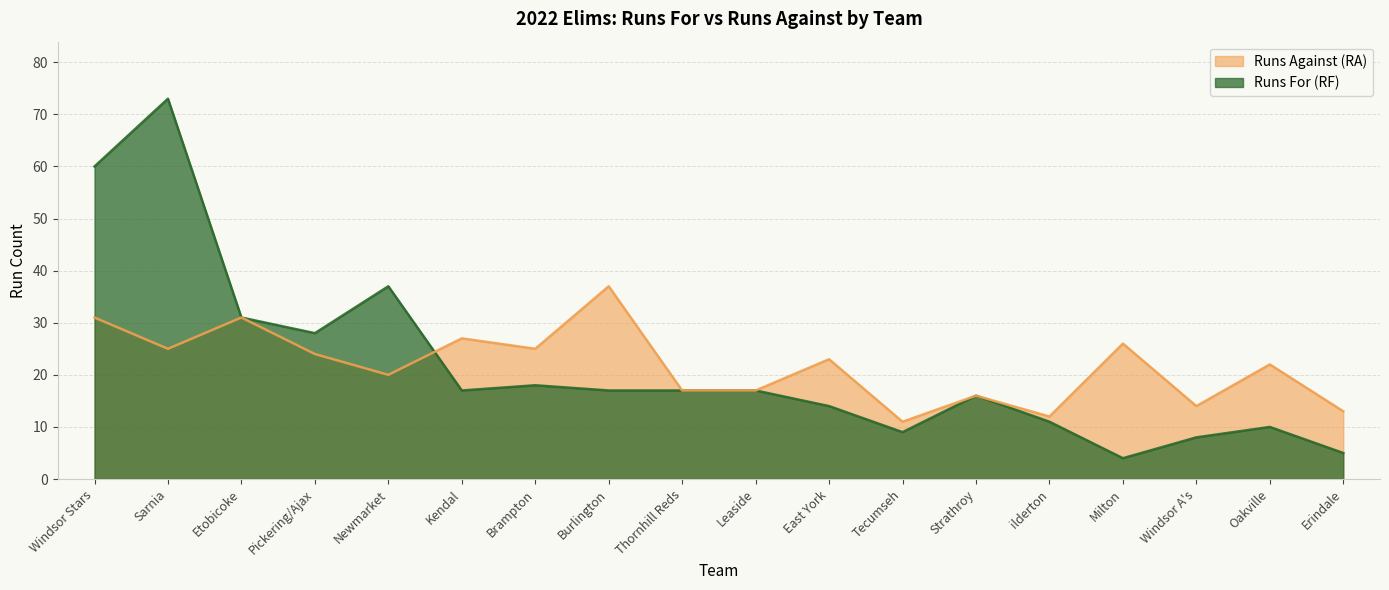

At which label does Runs Against (RA) reach its minimum?

Tecumseh